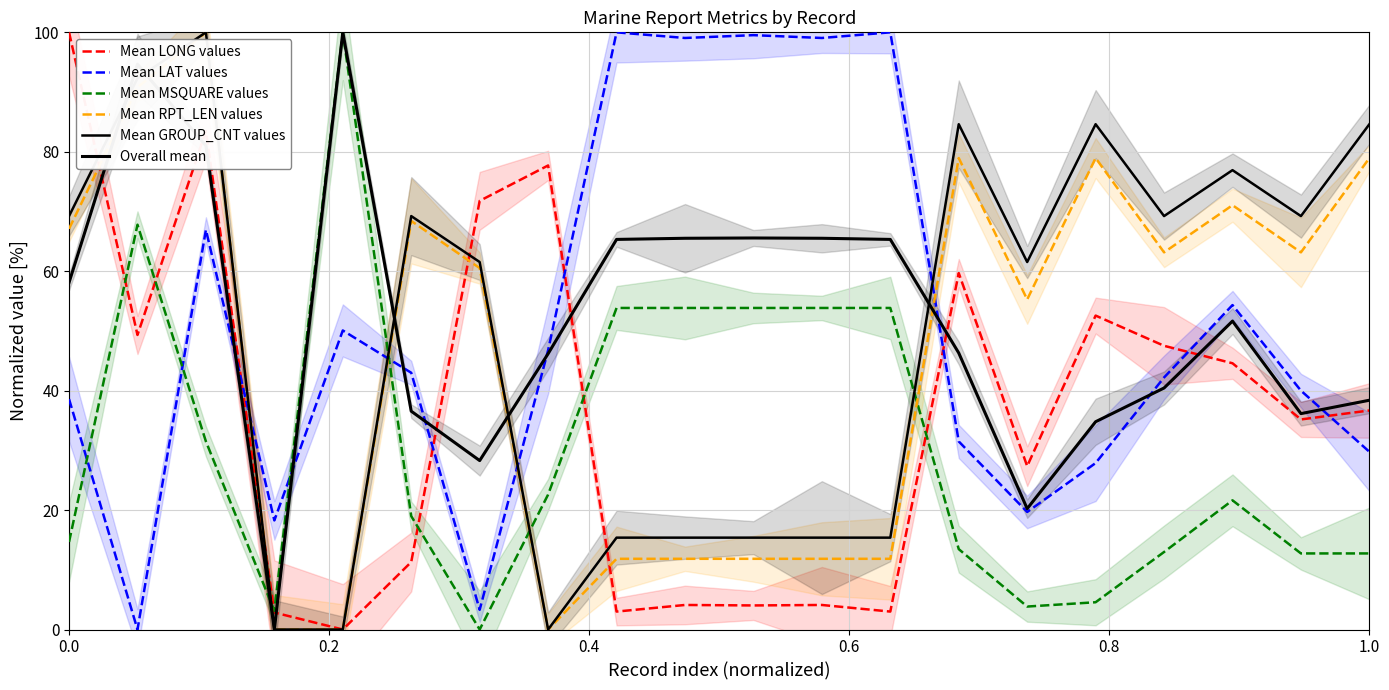

Rank the series by their maximum value, from lowest to highest.

Mean LONG values, Mean LAT values, Mean MSQUARE values, Mean RPT_LEN values, Mean GROUP_CNT values, Overall mean